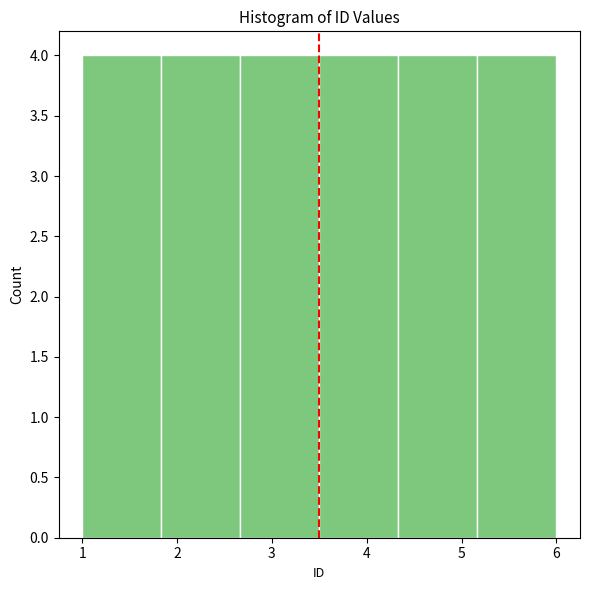

Reading left to right, list every bar in this chart as the range it spans on the x-axis followed by its height. Neither the bar edges nor the heights are printed on the chart, so give them approximately, as read against the axes.

1.0 to 1.8: 4
1.8 to 2.7: 4
2.7 to 3.5: 4
3.5 to 4.3: 4
4.3 to 5.2: 4
5.2 to 6.0: 4